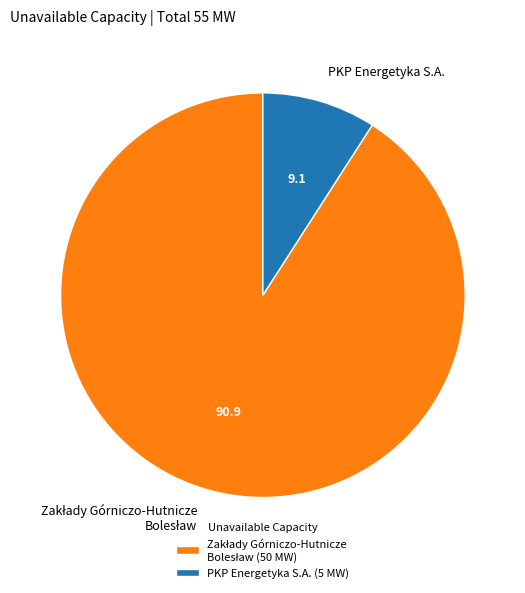

The PKP Energetyka S.A. slice represents 16% of the pie. True or false?

False